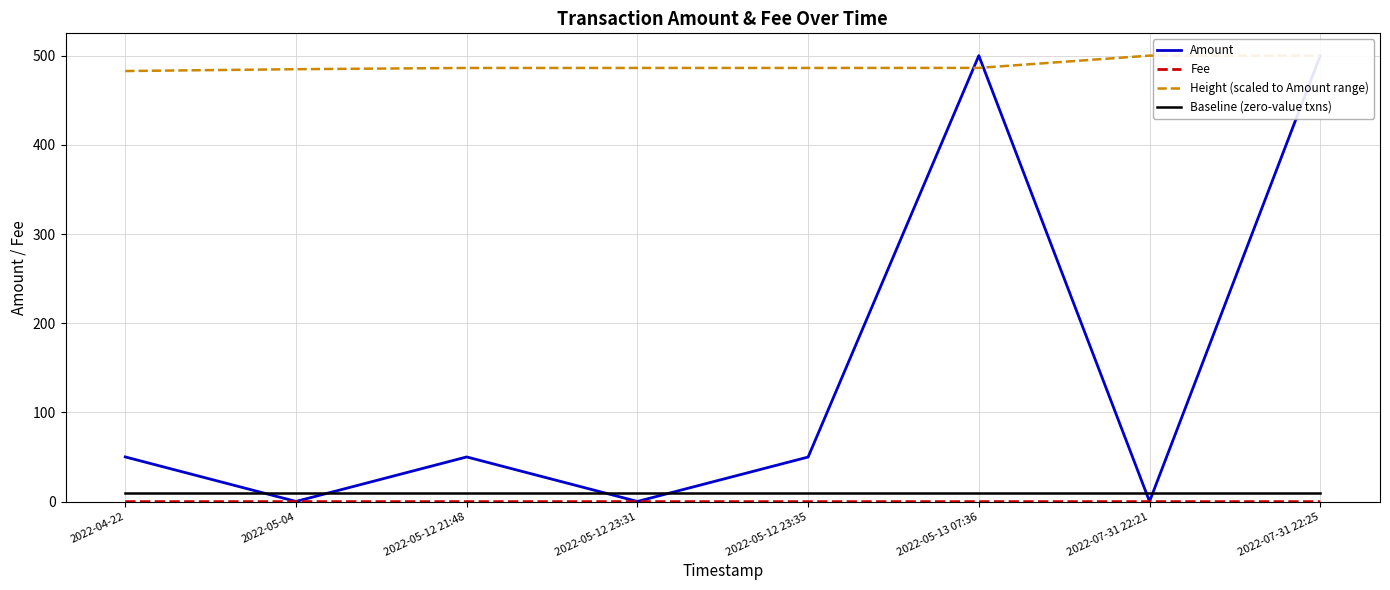

Is it true that Baseline (zero-value txns) equals 10.0 at 2022-07-31 22:21?

True